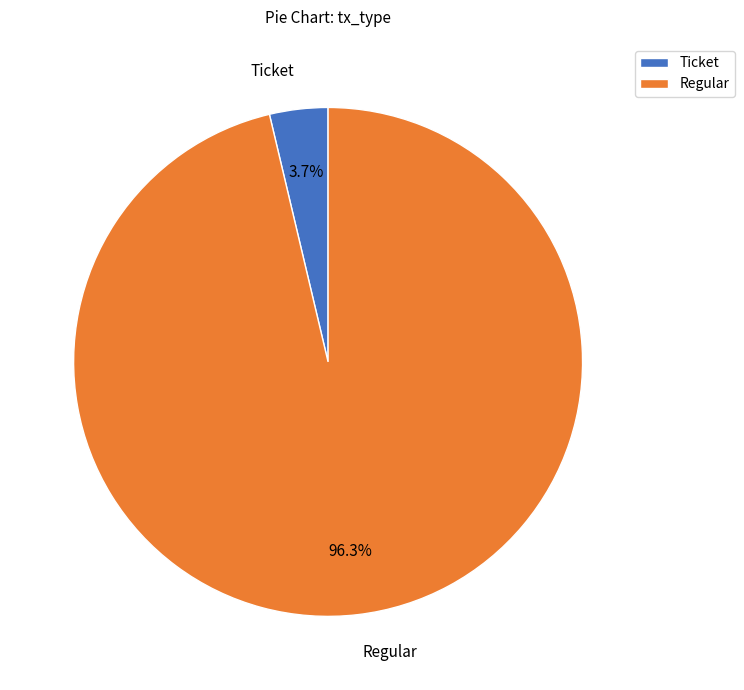

Combined, what portion of the pie is Ticket and Regular?

100.0%